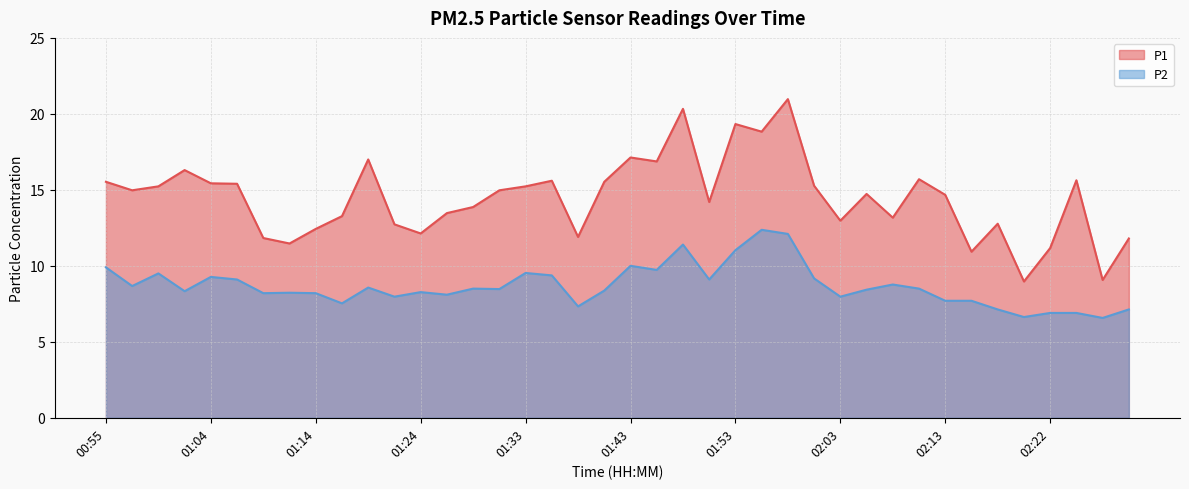

True or false: P1 and P2 intersect in this chart.

False